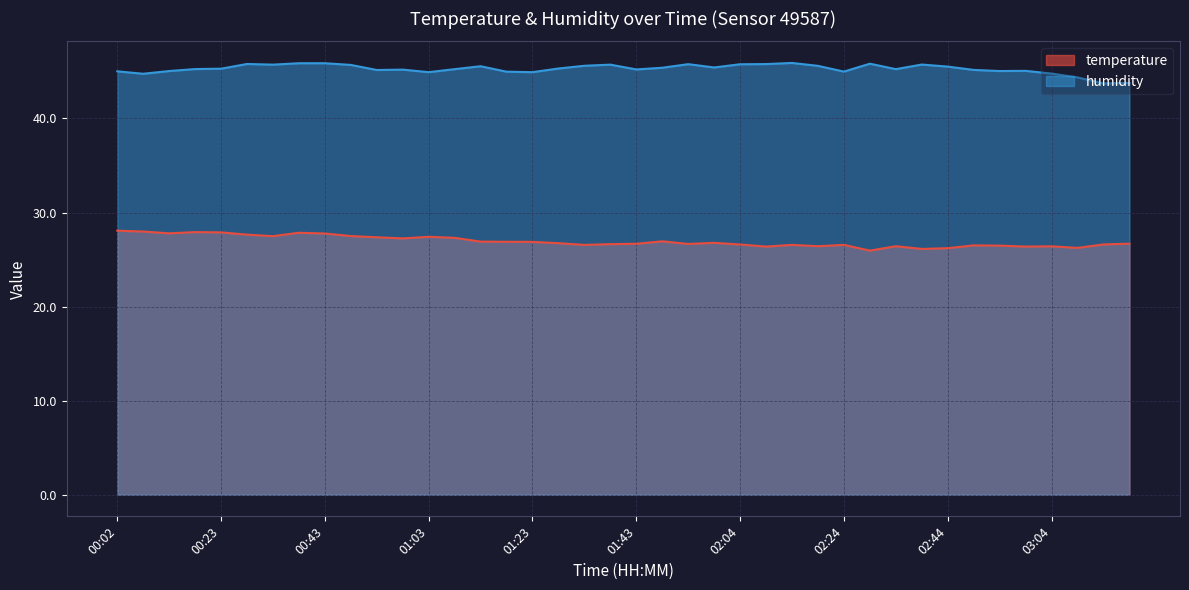

True or false: temperature has a value of 16.9 at 02:14.

False